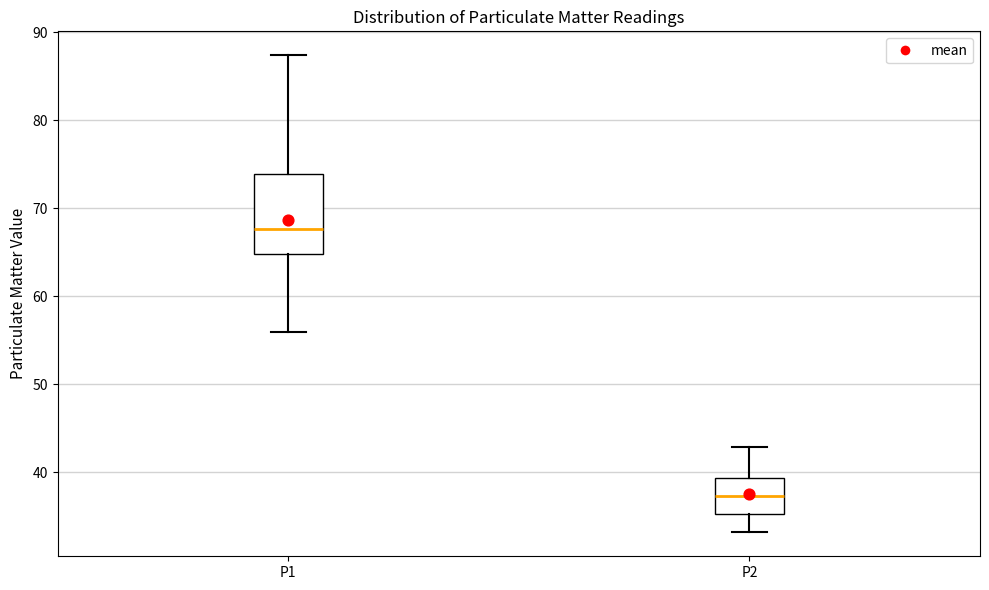

Reading left to right, transcribe this box plot: for each box, give where its median line is, the range the box spans, and where its two whiskers end, as read against the y-axis. The values are not printed on the chart, so give them approximately, as read against the axis.

P1: median 68, box 65 to 74, whiskers 56 to 87
P2: median 37, box 35 to 39, whiskers 33 to 43